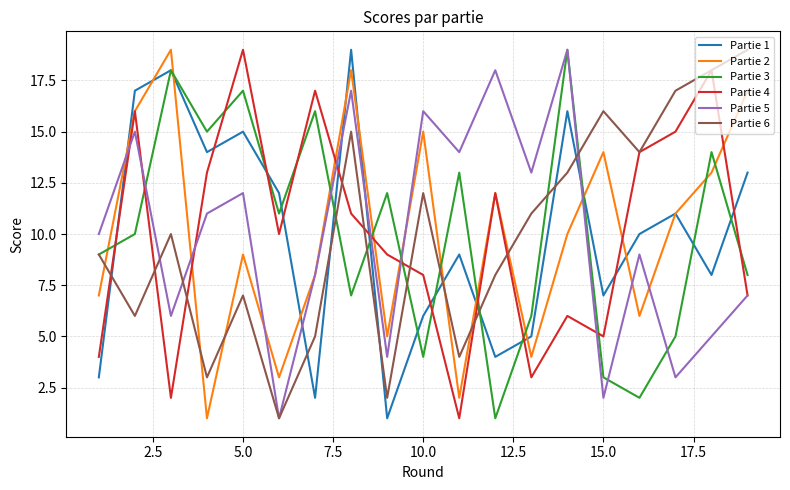

Reading left to right, list all the values displayed in this chart.

Partie 1: 3	17	18	14	15	12	2	19	1	6	9	4	5	16	7	10	11	8	13
Partie 2: 7	16	19	1	9	3	8	18	5	15	2	12	4	10	14	6	11	13	17
Partie 3: 9	10	18	15	17	11	16	7	12	4	13	1	6	19	3	2	5	14	8
Partie 4: 4	16	2	13	19	10	17	11	9	8	1	12	3	6	5	14	15	18	7
Partie 5: 10	15	6	11	12	1	8	17	4	16	14	18	13	19	2	9	3	5	7
Partie 6: 9	6	10	3	7	1	5	15	2	12	4	8	11	13	16	14	17	18	19